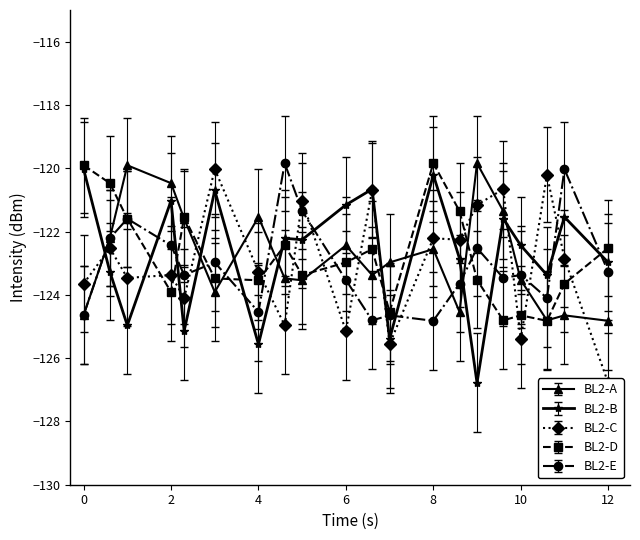

The value of BL2-D at 0 is -119.9. True or false?

True